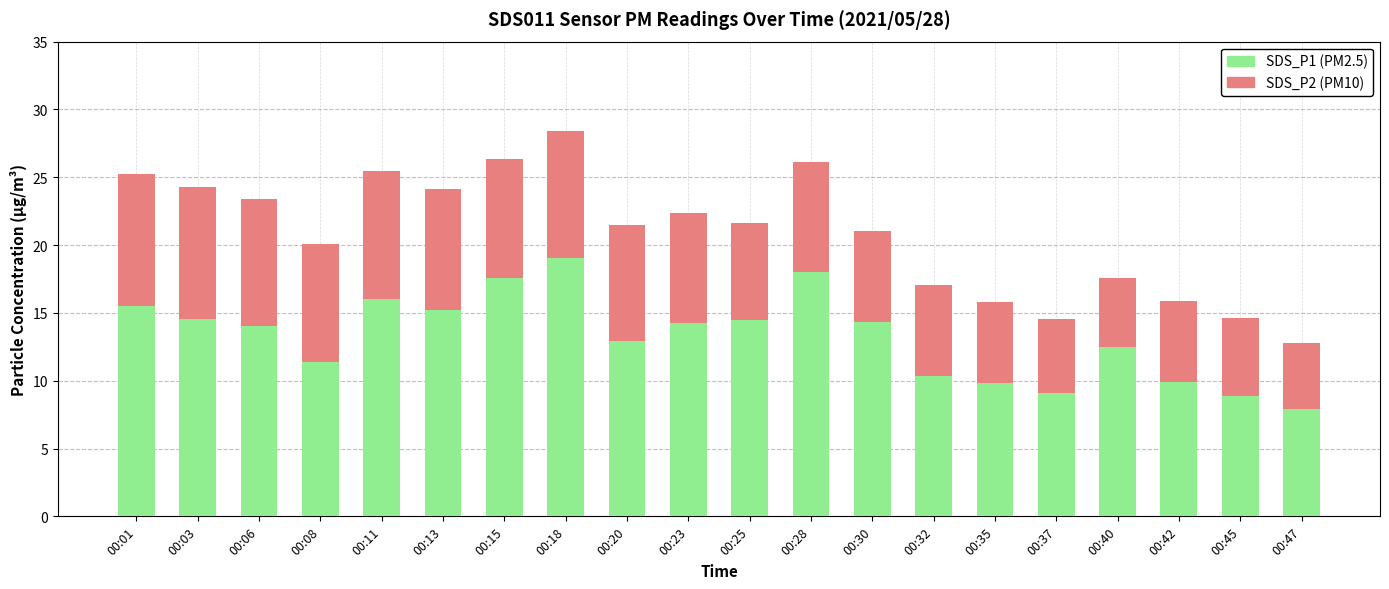

At which category is the sum across all series the highest?

00:18